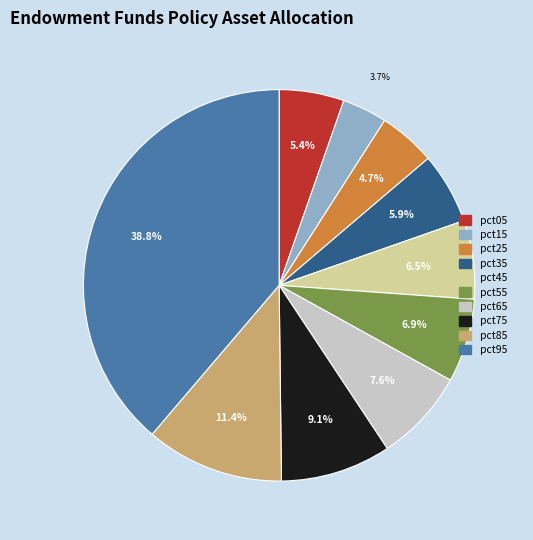

Does any single category account for the majority?

No